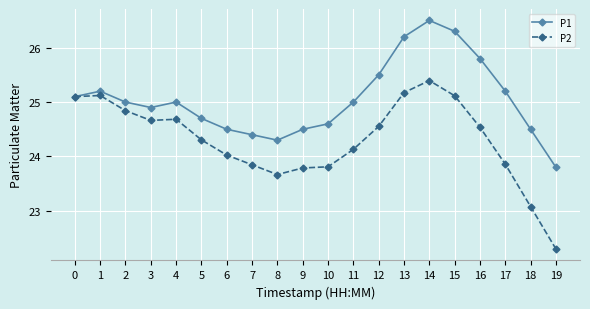

At which label is P2 closest to 23?

18